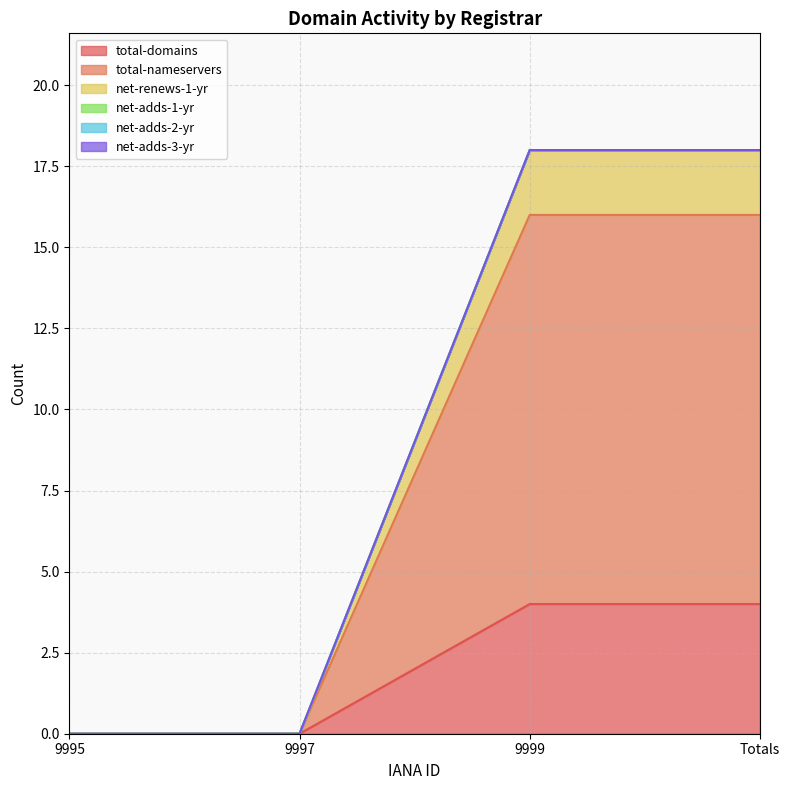

At how many categories does at least one series exceed 2?

2